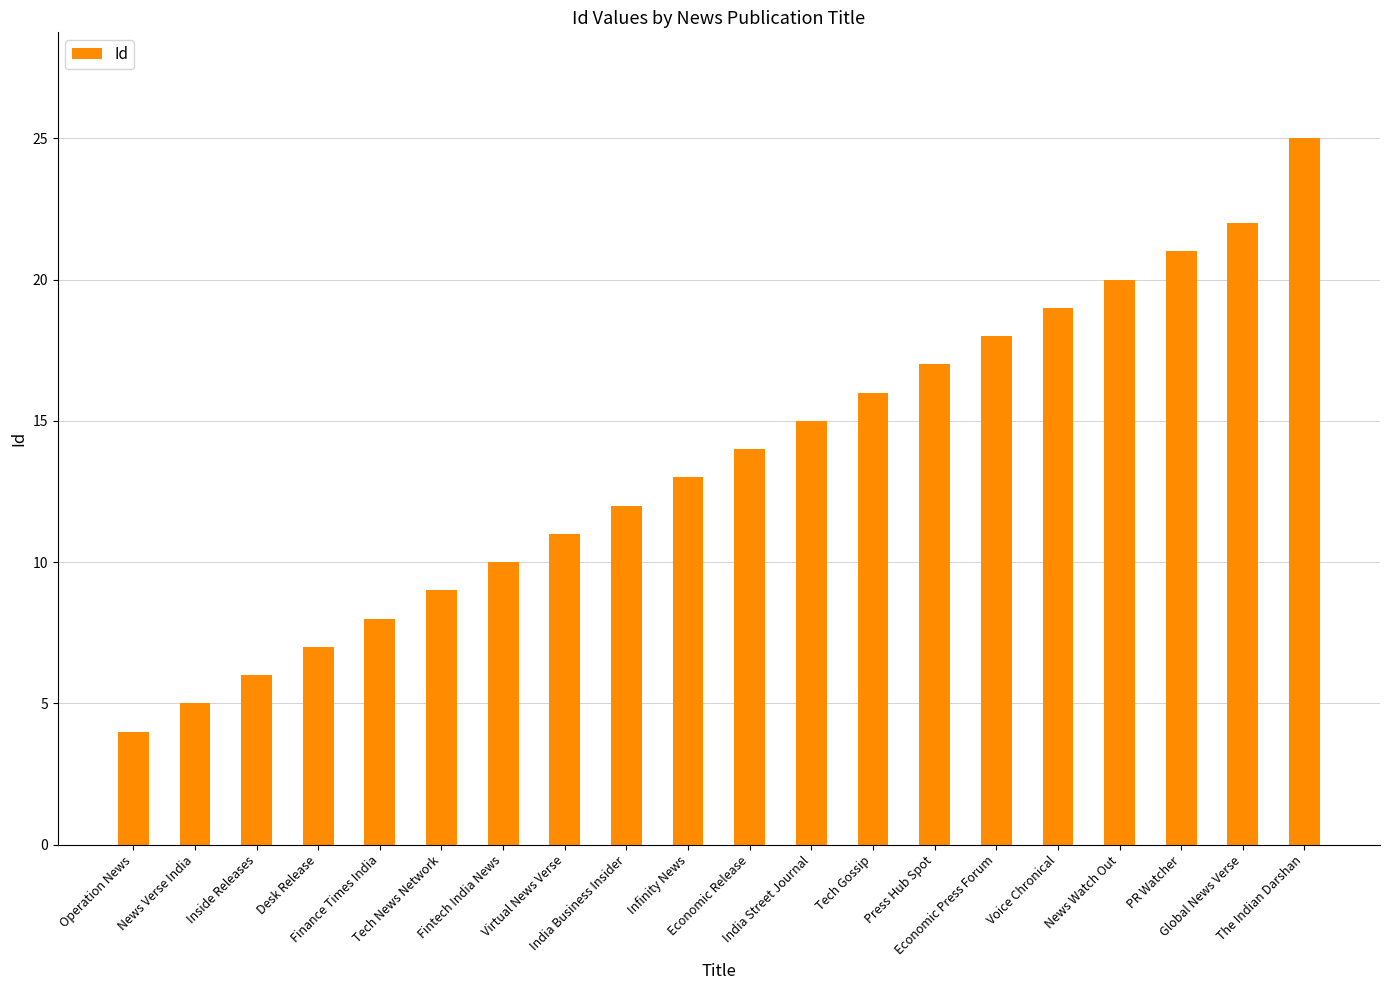

Are the bars grouped side by side (vs. stacked)?

No